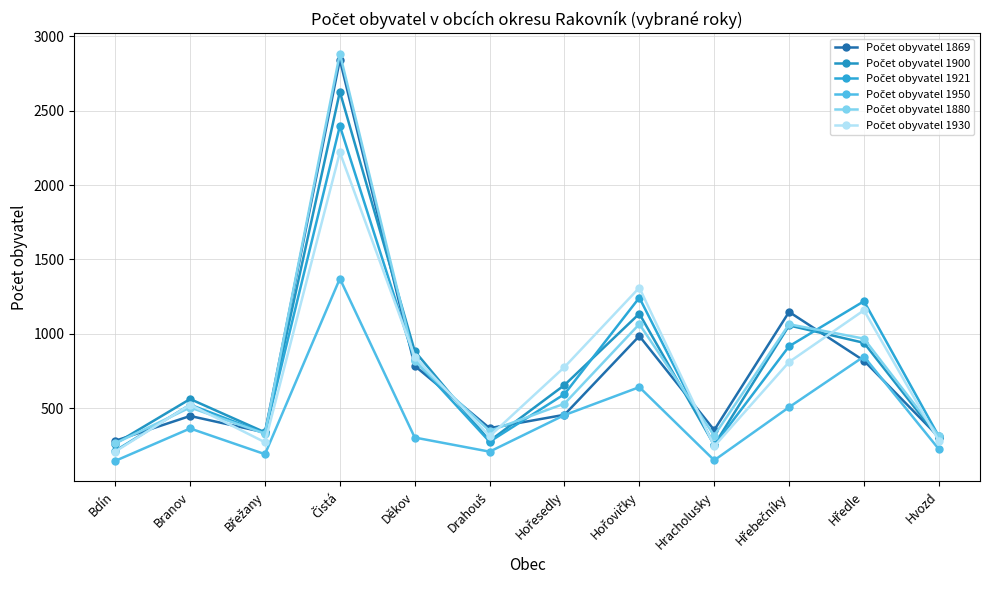

List the labels in order of Počet obyvatel 1950 value, largest first.

Čistá, Hředle, Hořovičky, Hřebečníky, Hořesedly, Branov, Děkov, Hvozd, Drahouš, Břežany, Hracholusky, Bdín